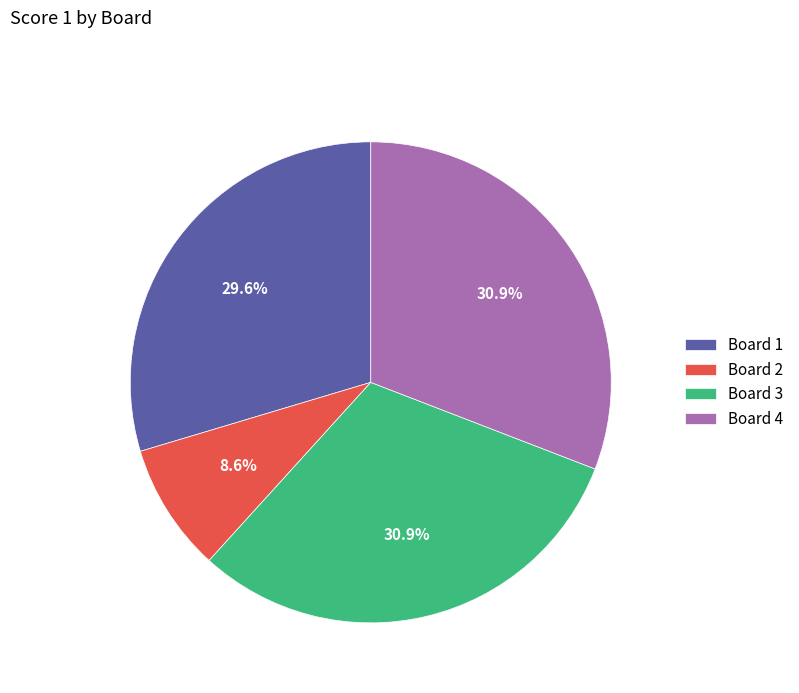

To the nearest percent, what is the combined percentage of Board 3 and Board 2?

40%